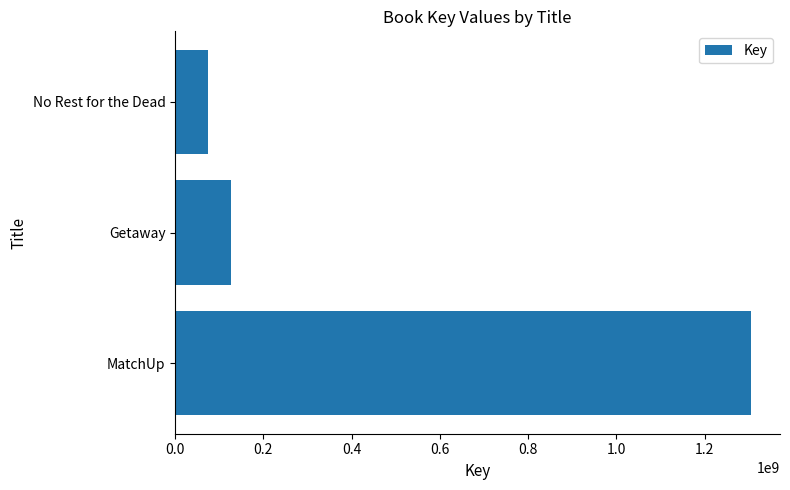

Does the chart contain stacked bars?

No